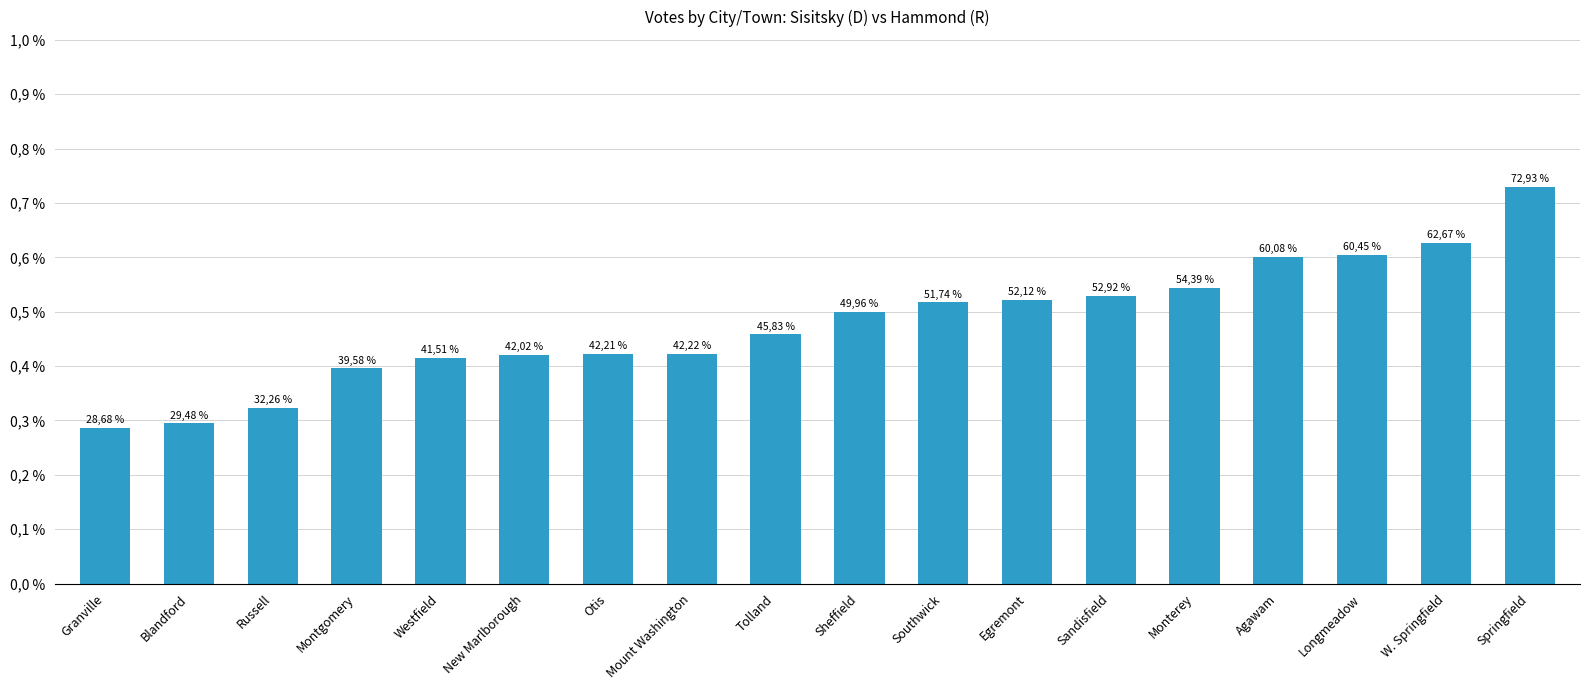

Reading right to left, transcribe all the data shown in this chart.

72.9	62.7	60.4	60.1	54.4	52.9	52.1	51.7	50.0	45.8	42.2	42.2	42.0	41.5	39.6	32.3	29.5	28.7